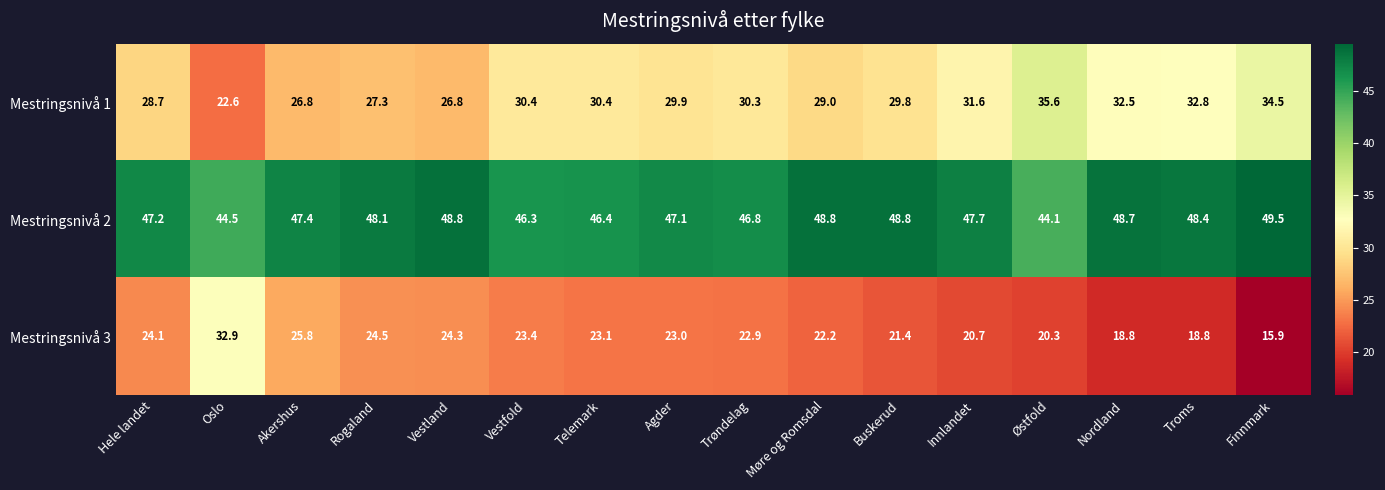

How many categories are shown in the chart?

16